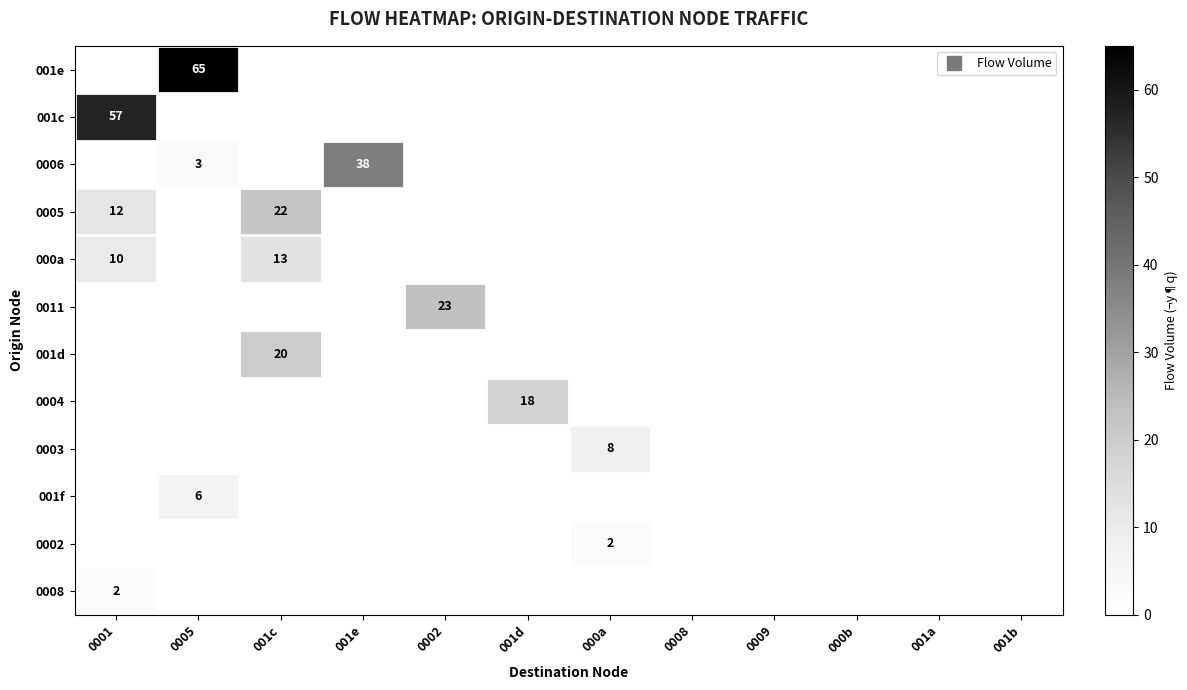

The value of 001c at 001a is -34. True or false?

False